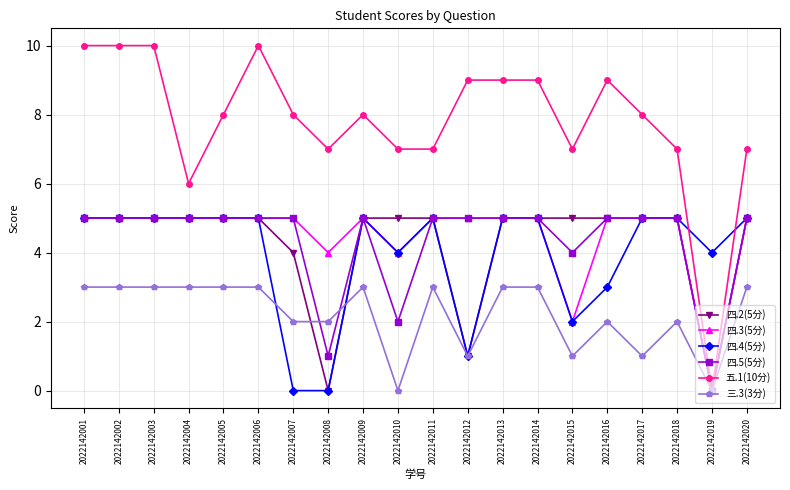

Reading left to right, list all the values displayed in this chart.

四.2(5分): 5	5	5	5	5	5	4	0	5	5	5	1	5	5	5	5	5	5	0	5
四.3(5分): 5	5	5	5	5	5	5	4	5	4	5	5	5	5	2	5	5	5	0	5
四.4(5分): 5	5	5	5	5	5	0	0	5	4	5	1	5	5	2	3	5	5	4	5
四.5(5分): 5	5	5	5	5	5	5	1	5	2	5	5	5	5	4	5	5	5	0	5
五.1(10分): 10	10	10	6	8	10	8	7	8	7	7	9	9	9	7	9	8	7	0	7
三.3(3分): 3	3	3	3	3	3	2	2	3	0	3	1	3	3	1	2	1	2	0	3